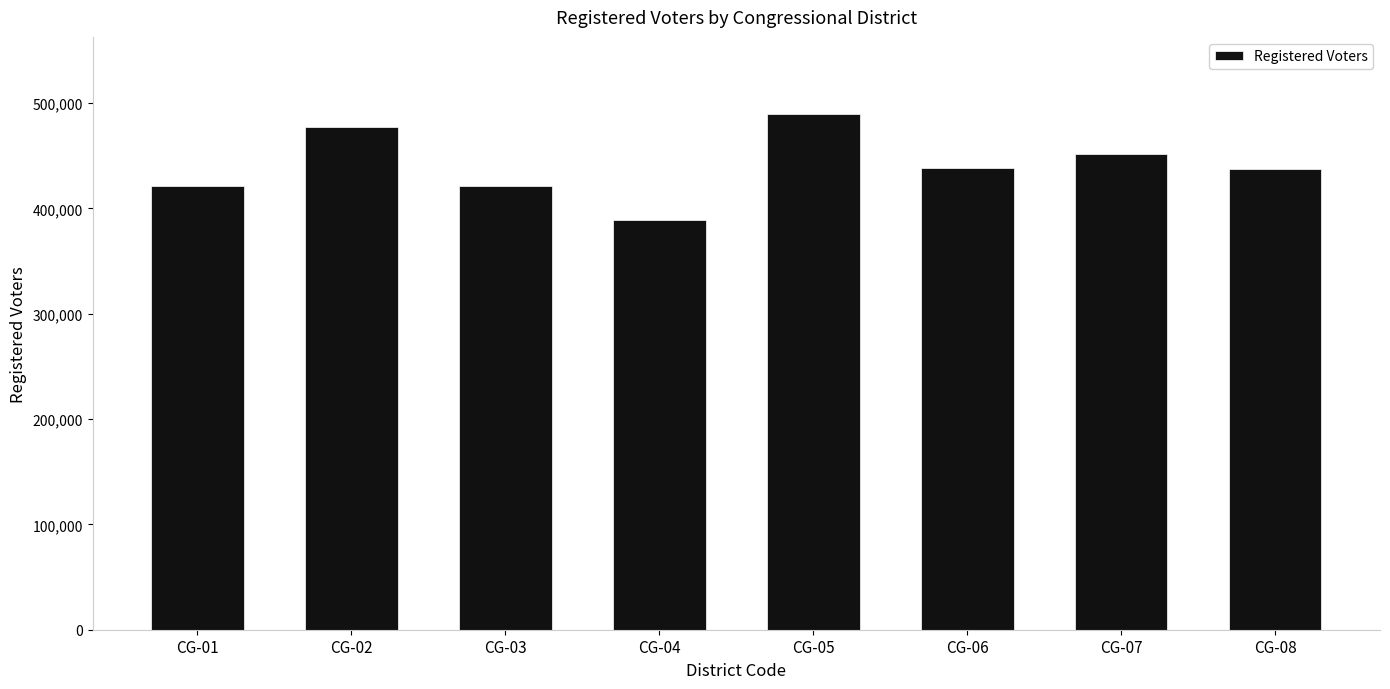

Which has a higher value, CG-04 or CG-05?

CG-05